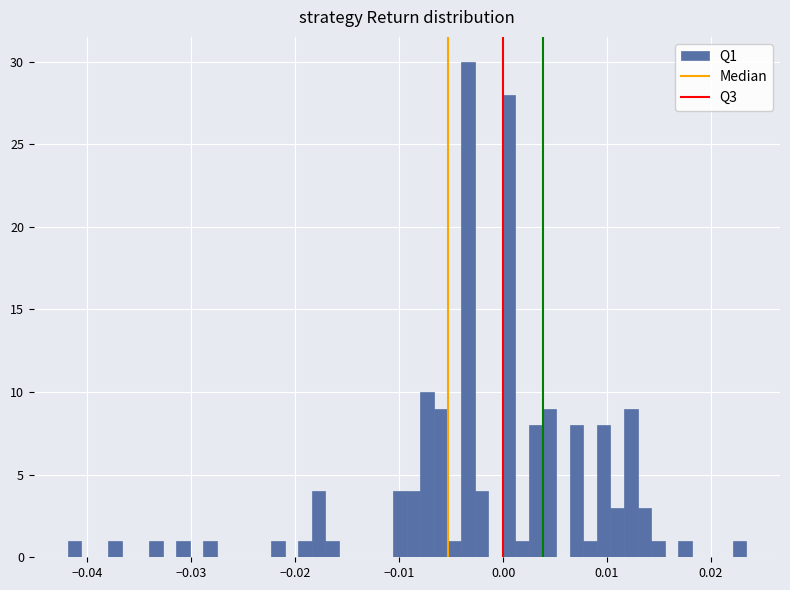

Read against the x-axis, roughly where is the centre of the tallest bar?

-0.003